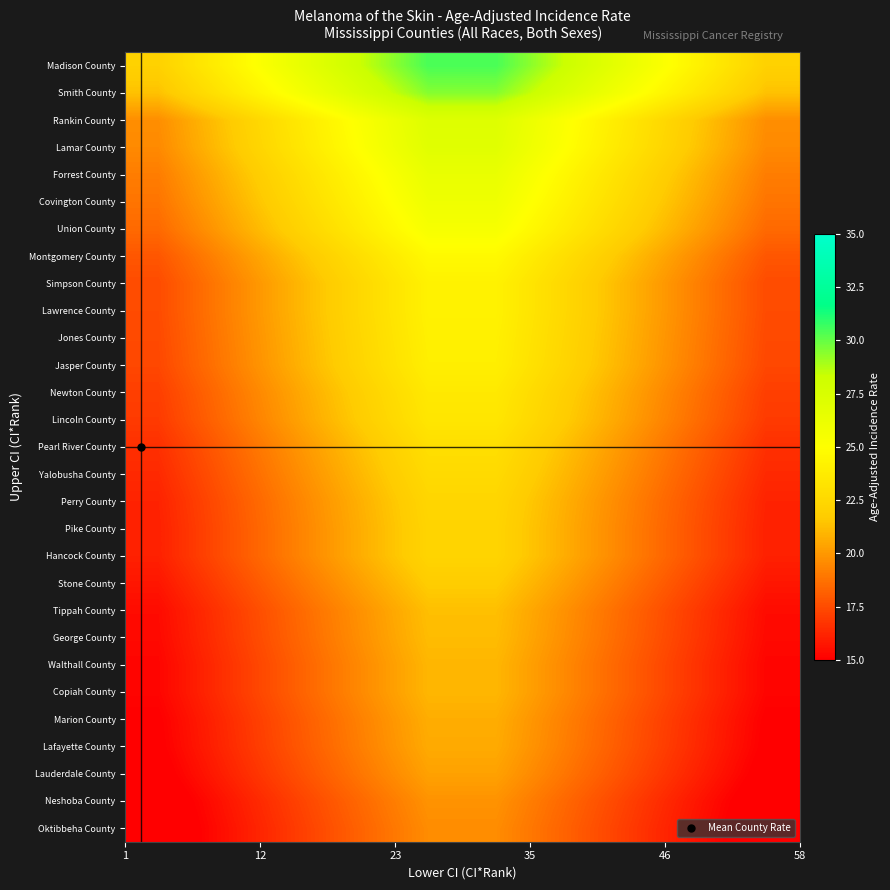

Reading left to right, extract all data points from this chart.

Madison County: 22.0	24.1	26.2	28.4	30.4	30.4	28.4	26.2	24.1	22.0
Smith County: 21.3	23.4	25.4	27.4	29.5	29.5	27.4	25.4	23.4	21.3
Rankin County: 19.7	21.5	23.4	25.3	27.2	27.2	25.3	23.4	21.5	19.7
Lamar County: 19.5	21.4	23.2	25.1	27.0	27.0	25.1	23.2	21.4	19.5
Forrest County: 19.1	20.9	22.8	24.6	26.4	26.4	24.6	22.8	20.9	19.1
Covington County: 18.8	20.6	22.4	24.2	26.0	26.0	24.2	22.4	20.6	18.8
Union County: 18.5	20.2	22.0	23.8	25.5	25.5	23.8	22.0	20.2	18.5
Montgomery County: 17.8	19.5	21.2	22.9	24.6	24.6	22.9	21.2	19.5	17.8
Simpson County: 17.5	19.2	20.8	22.5	24.2	24.2	22.5	20.8	19.2	17.5
Lawrence County: 17.5	19.2	20.8	22.5	24.2	24.2	22.5	20.8	19.2	17.5
Jones County: 17.4	19.1	20.8	22.4	24.1	24.1	22.4	20.8	19.1	17.4
Jasper County: 17.4	19.0	20.7	22.3	24.0	24.0	22.3	20.7	19.0	17.4
Newton County: 17.1	18.7	20.3	22.0	23.6	23.6	22.0	20.3	18.7	17.1
Lincoln County: 16.9	18.6	20.2	21.8	23.4	23.4	21.8	20.2	18.6	16.9
Pearl River County: 16.6	18.2	19.8	21.3	22.9	22.9	21.3	19.7	18.2	16.6
Yalobusha County: 16.4	17.9	19.5	21.1	22.6	22.6	21.1	19.5	17.9	16.4
Perry County: 16.2	17.7	19.3	20.8	22.3	22.3	20.8	19.3	17.7	16.2
Pike County: 16.1	17.6	19.2	20.7	22.2	22.2	20.7	19.2	17.6	16.1
Hancock County: 16.1	17.6	19.2	20.7	22.2	22.2	20.7	19.2	17.6	16.1
Stone County: 15.7	17.2	18.8	20.2	21.8	21.8	20.2	18.8	17.2	15.7
Tippah County: 15.4	16.9	18.3	19.8	21.3	21.3	19.8	18.3	16.9	15.4
George County: 15.3	16.8	18.2	19.7	21.2	21.2	19.7	18.2	16.8	15.3
Walthall County: 15.2	16.6	18.1	19.5	21.0	21.0	19.5	18.1	16.6	15.2
Copiah County: 15.2	16.6	18.1	19.5	21.0	21.0	19.5	18.1	16.6	15.2
Marion County: 15.0	16.4	17.8	19.3	20.7	20.7	19.3	17.8	16.4	15.0
Lafayette County: 14.9	16.3	17.8	19.2	20.6	20.6	19.2	17.8	16.3	14.9
Lauderdale County: 14.7	16.1	17.5	18.9	20.3	20.3	18.9	17.5	16.1	14.7
Neshoba County: 14.3	15.7	17.1	18.4	19.8	19.8	18.4	17.1	15.7	14.3
Oktibbeha County: 14.2	15.6	16.9	18.3	19.6	19.6	18.3	16.9	15.6	14.2